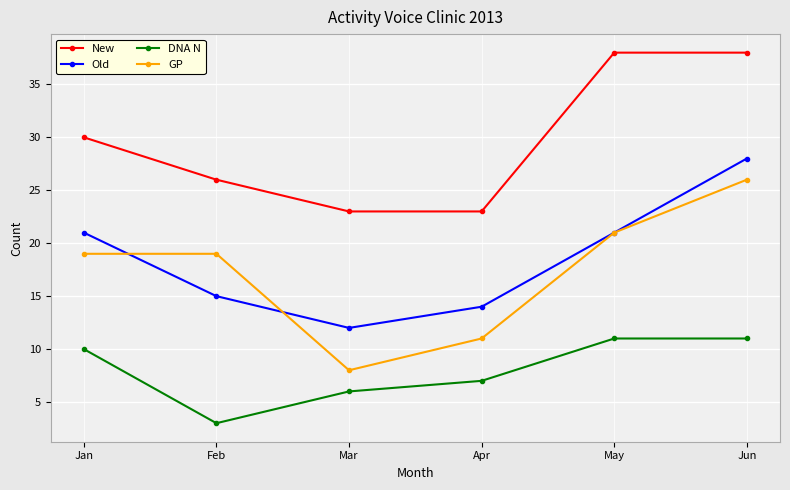

Does the chart have visible grid lines?

Yes